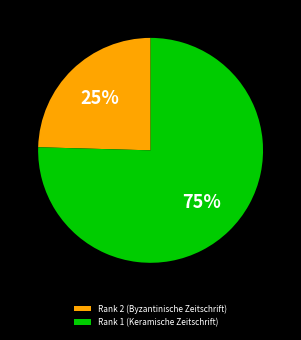

Does Rank 1 (Keramische Zeitschrift) represent more than half of the total?

Yes